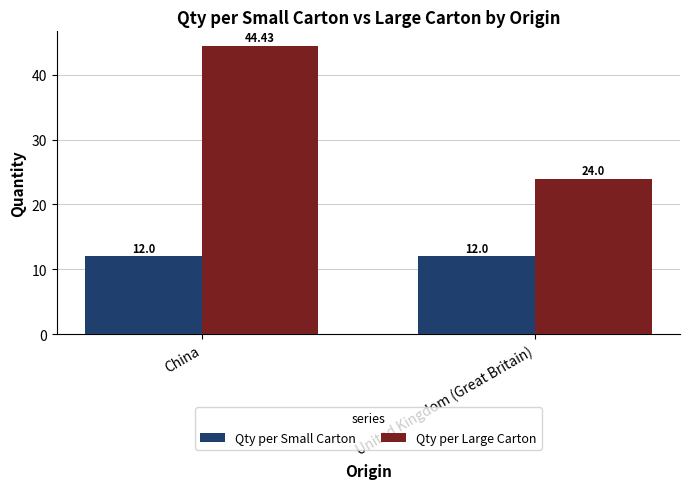

What value does the Qty per Small Carton series have at United Kingdom (Great Britain)?

12.0